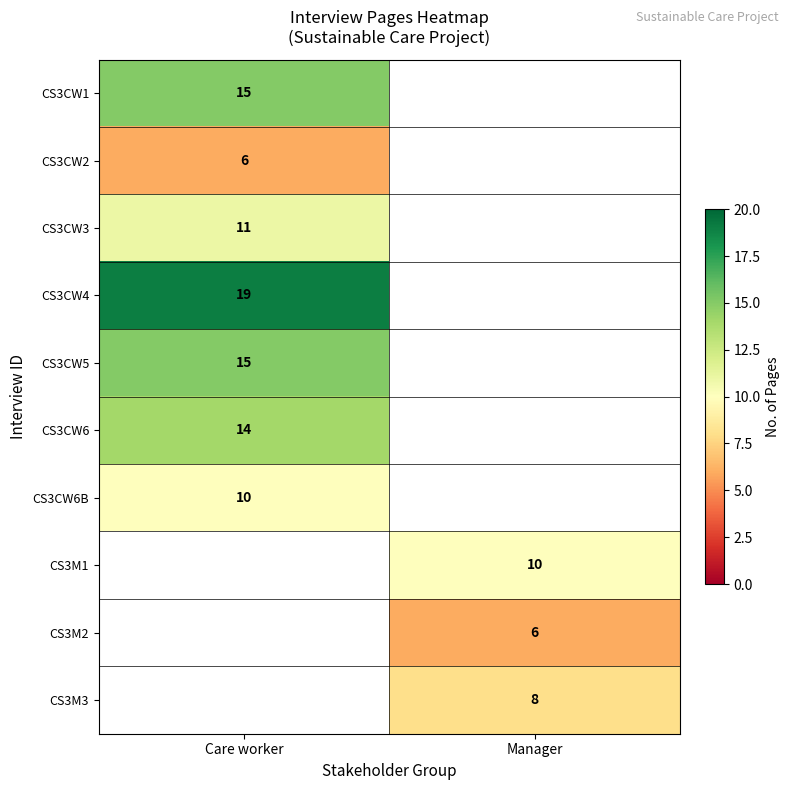

Is the value of CS3M1 at Manager greater than the value of CS3CW2 at Care worker?

Yes